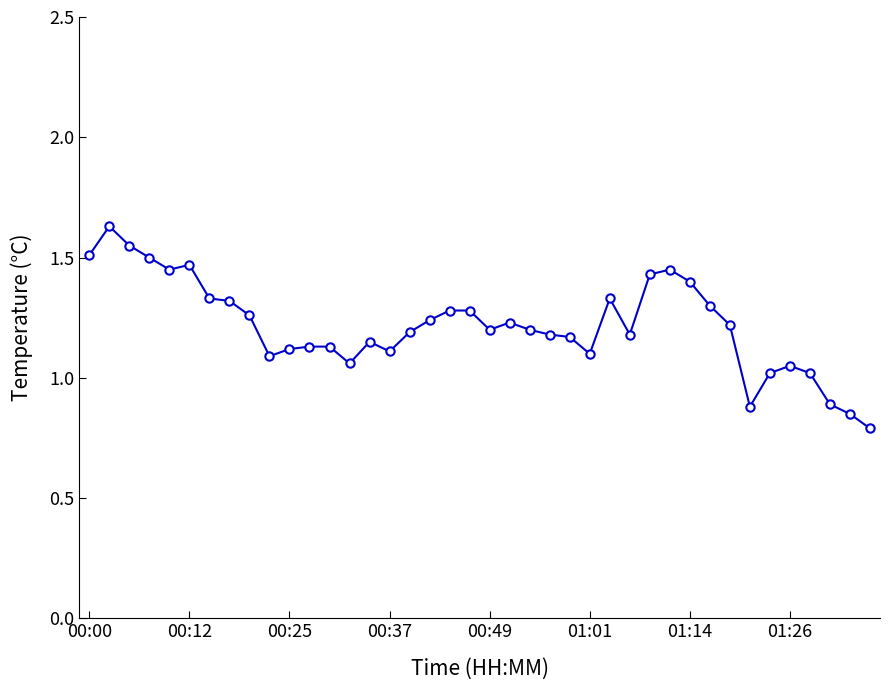

What is the sum of all values?

48.7